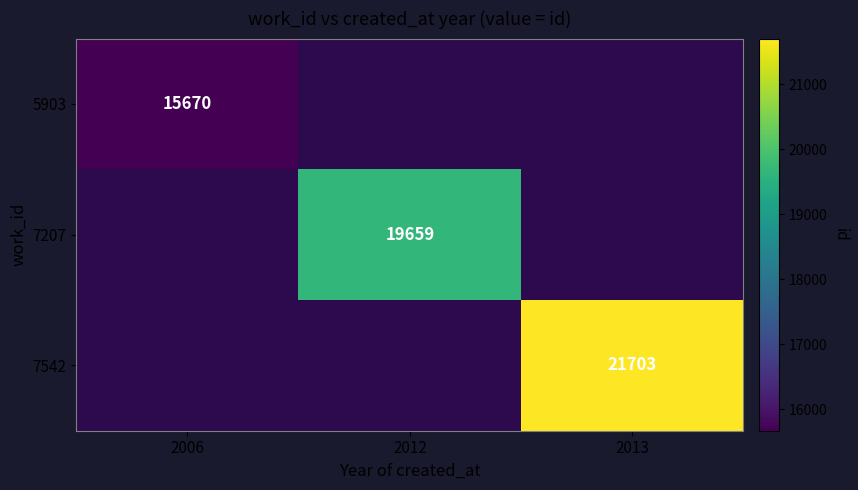

Is the value of 5903 at 2006 greater than the value of 7542 at 2013?

No